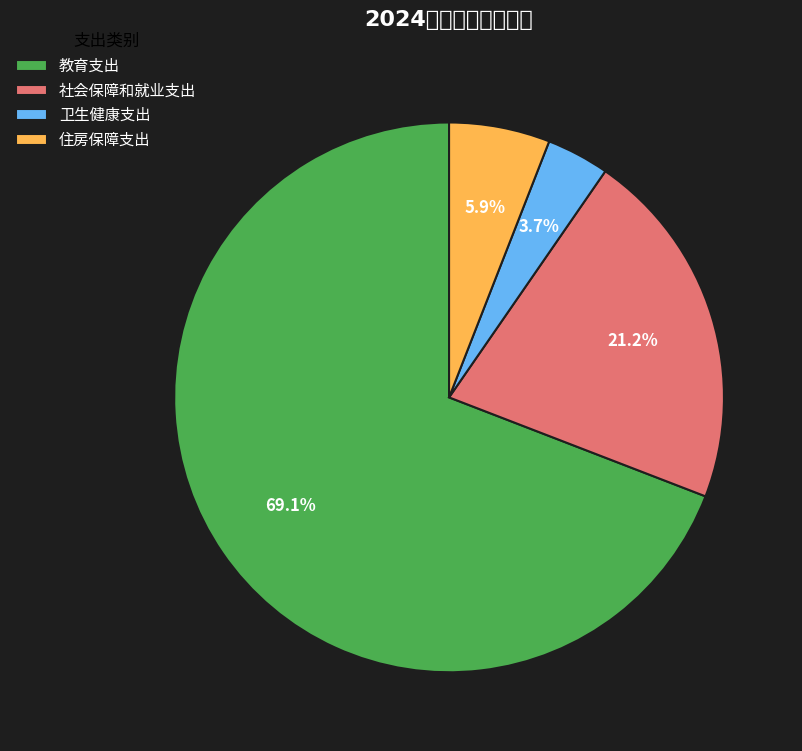

What is the smallest slice in the pie chart?

卫生健康支出